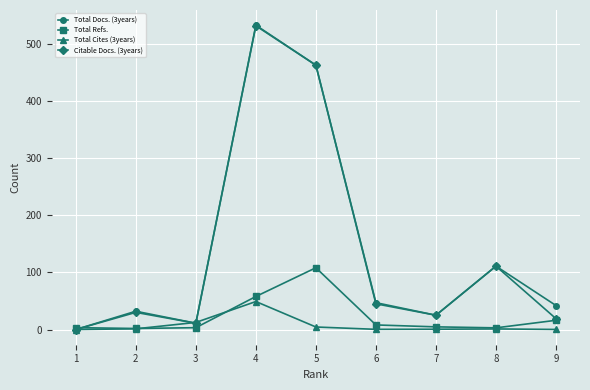

At which category is the sum across all series the highest?

4